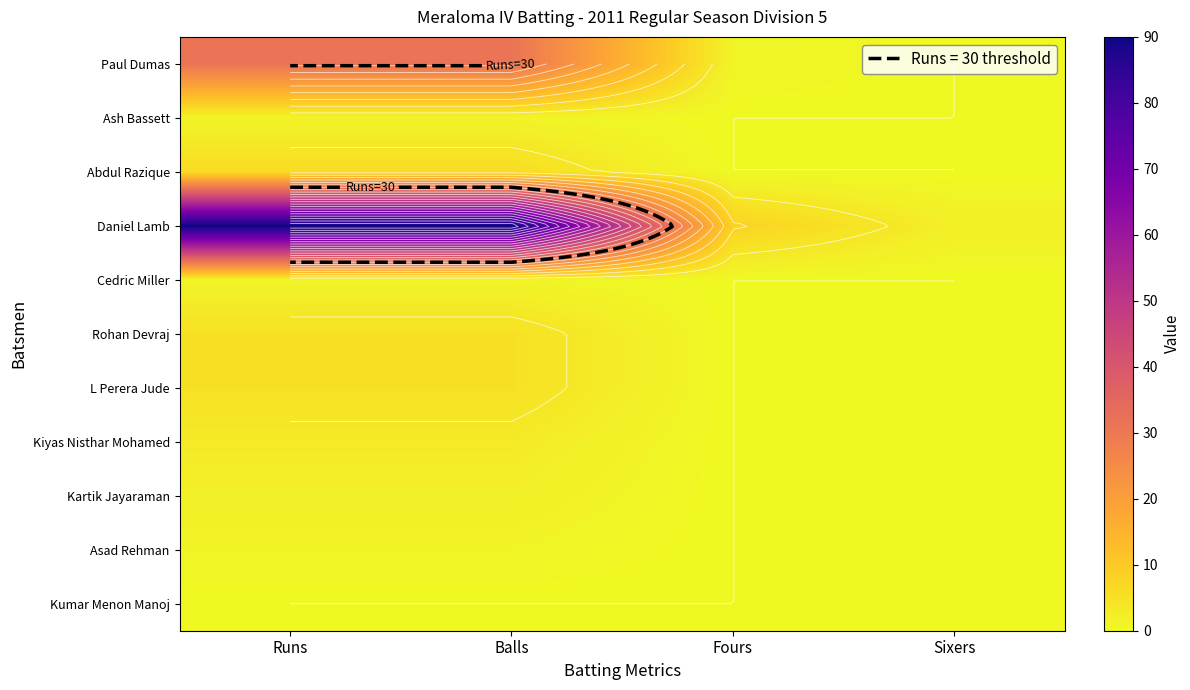

True or false: Rohan Devraj has a value of -2 at Sixers.

False